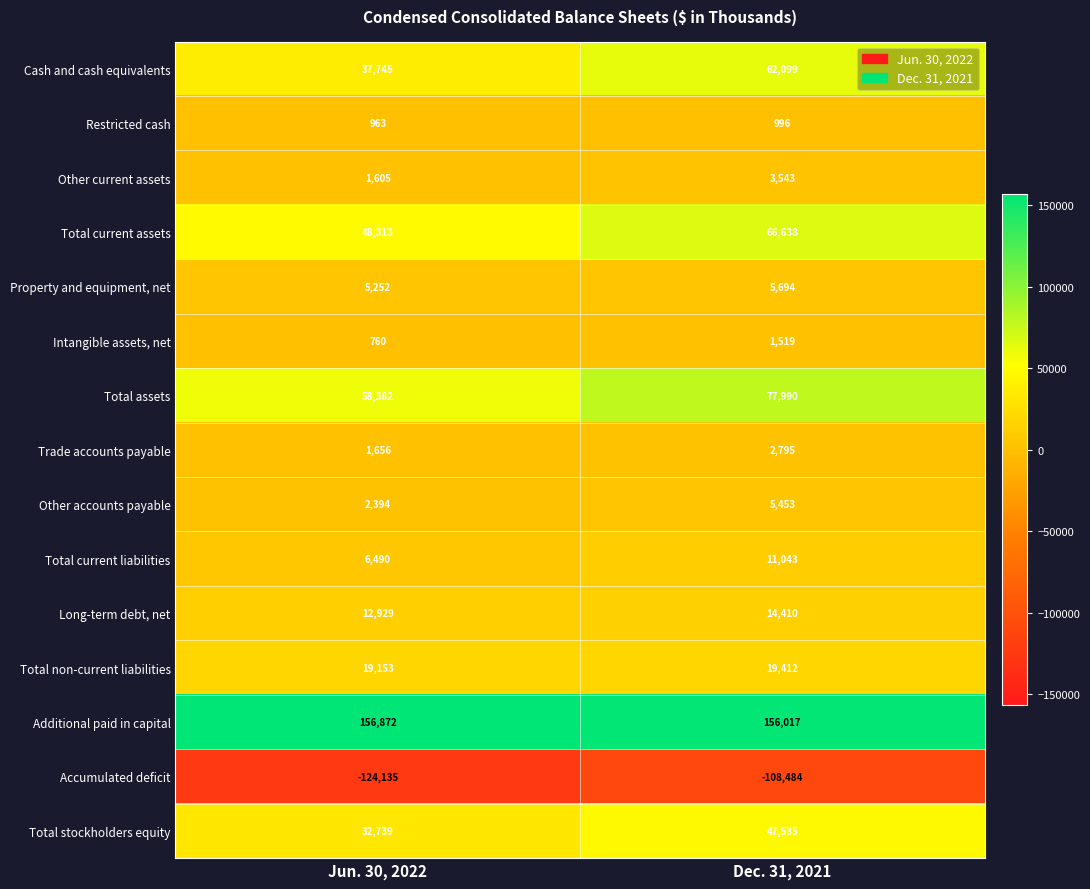

At which category is the sum across all series the highest?

Dec. 31, 2021